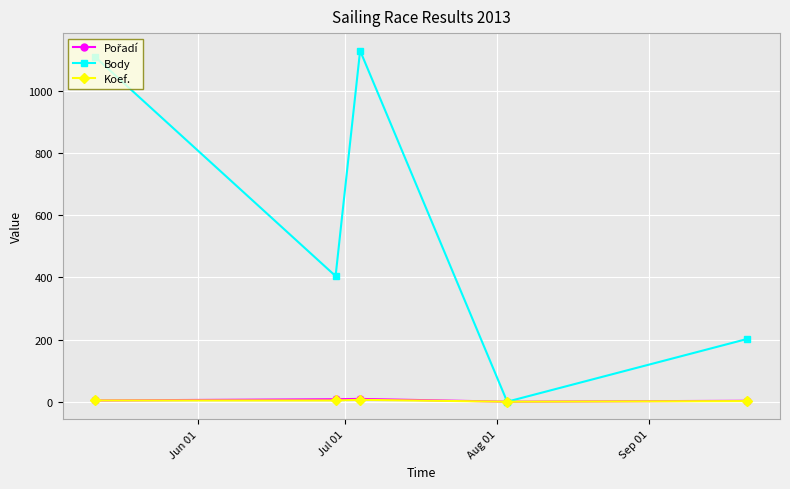

Which series has the largest total across all categories?

Body